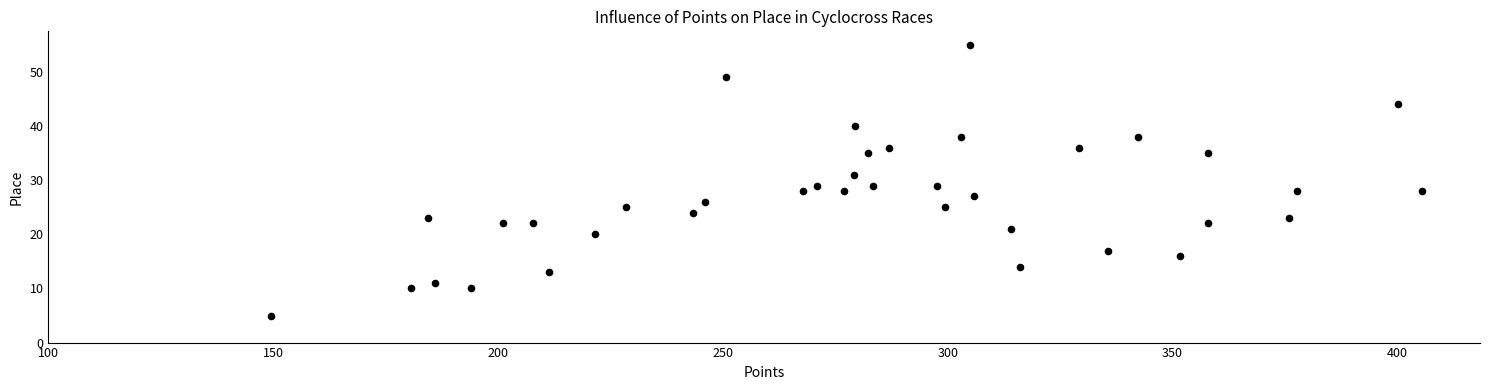

What is the range of Y values (max minus min)?

50